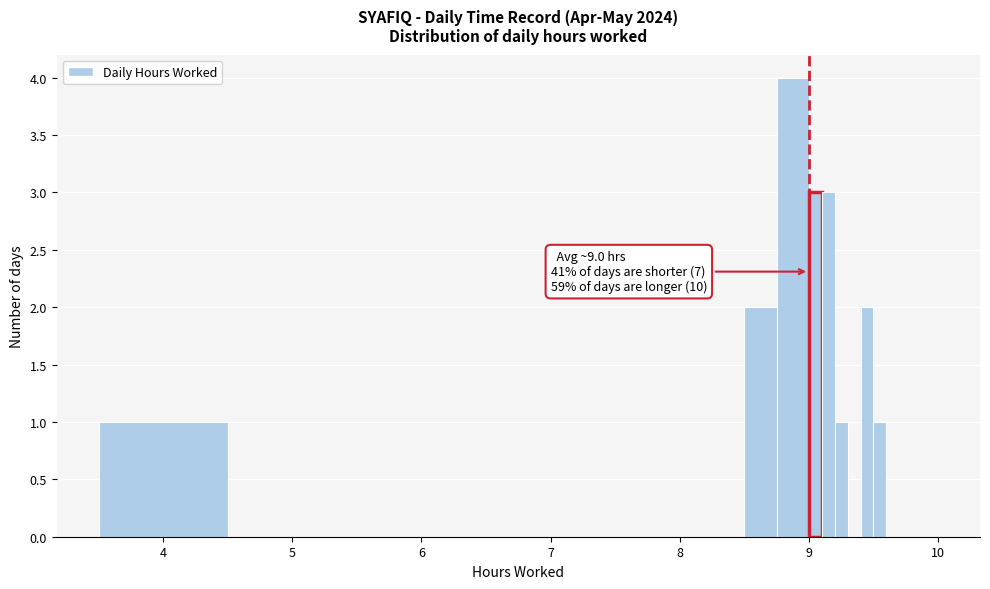

Read against the x-axis, roughly where is the centre of the tallest bar?

8.9